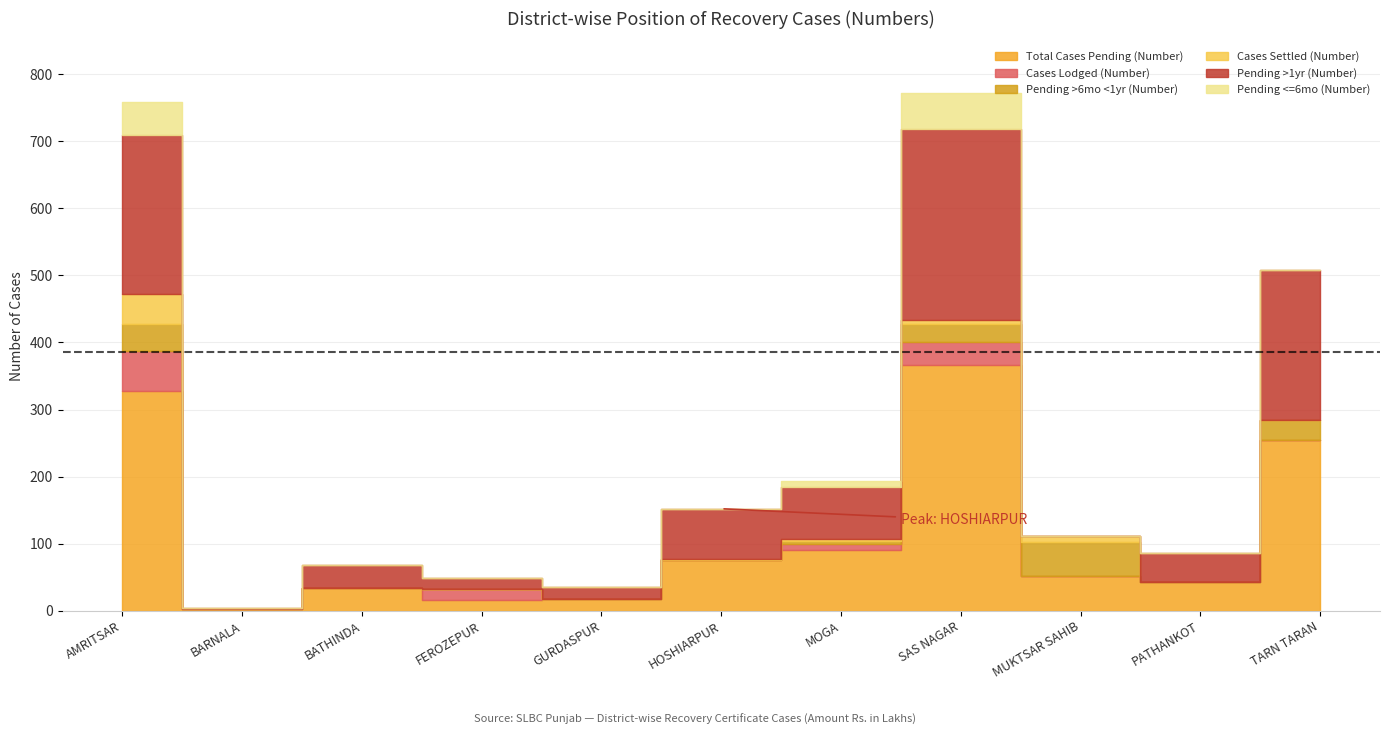

How many categories are shown in the chart?

11